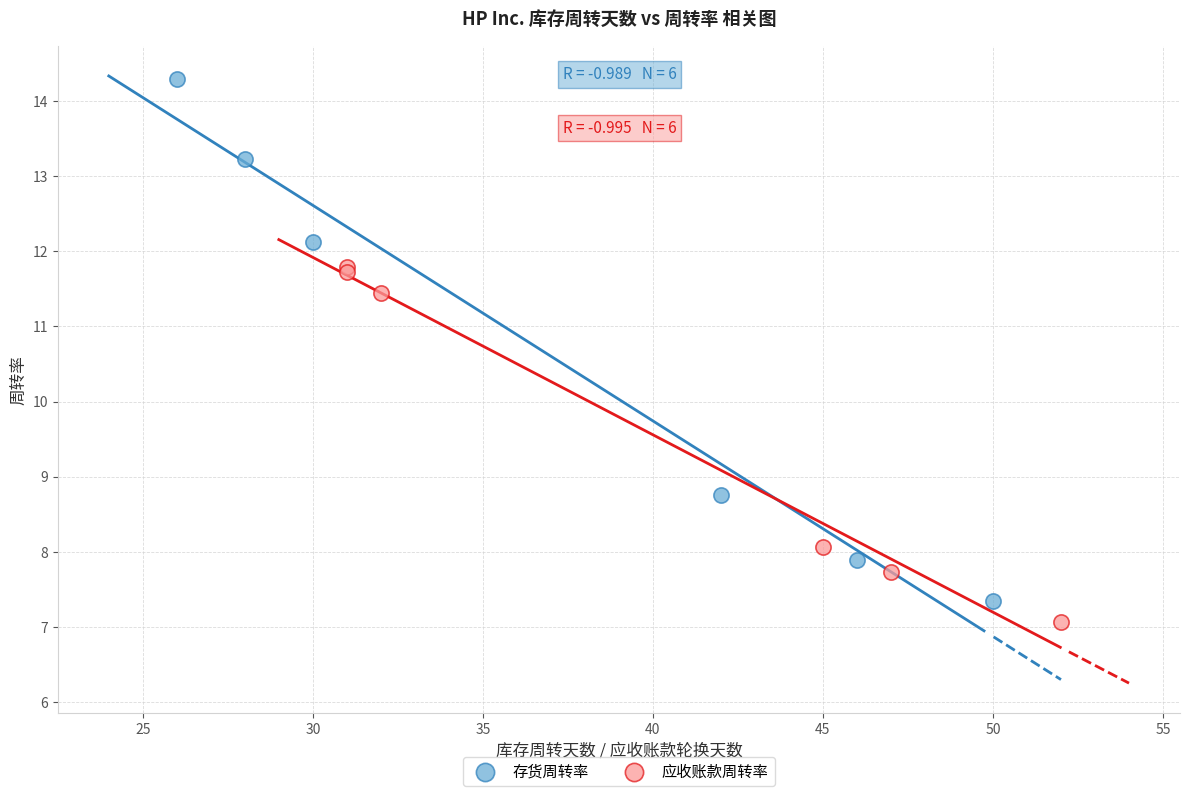

Which series has the widest spread of Y values?

存货周转率